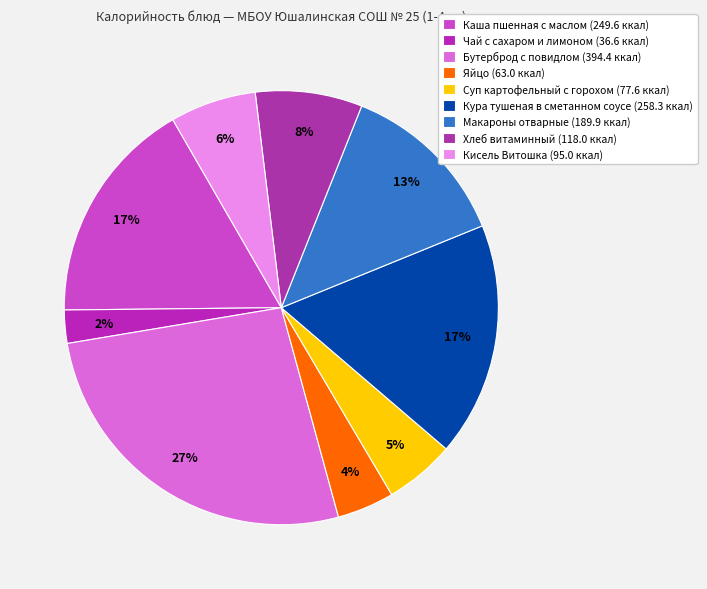

Is the sum of Макароны отварные and Хлеб витаминный greater than half?

No